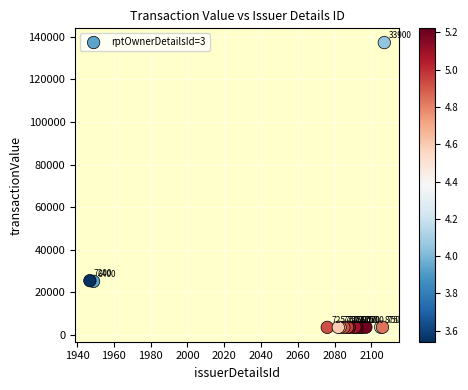

What Y value in the scatter plot is closest to 70398?

25496